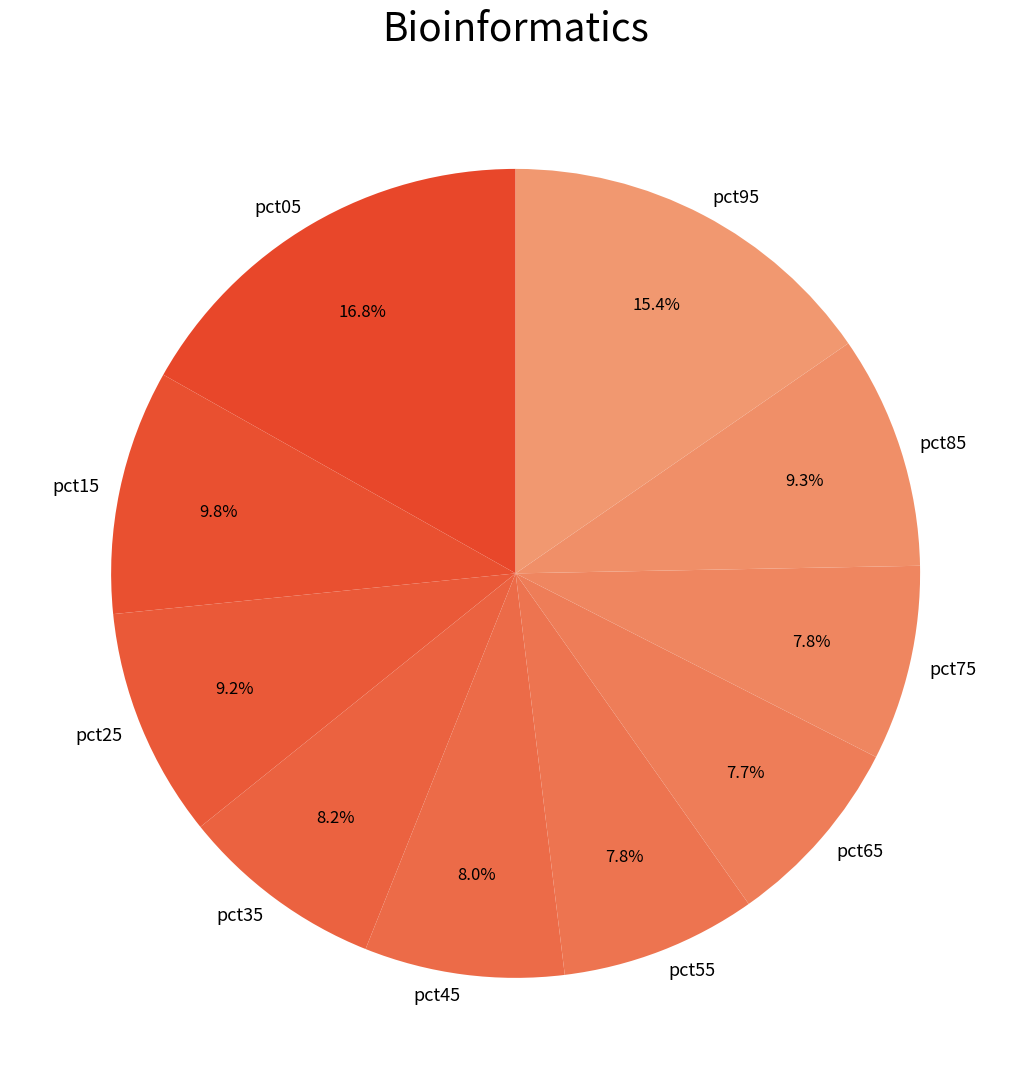

Which has a higher value, pct45 or pct05?

pct05